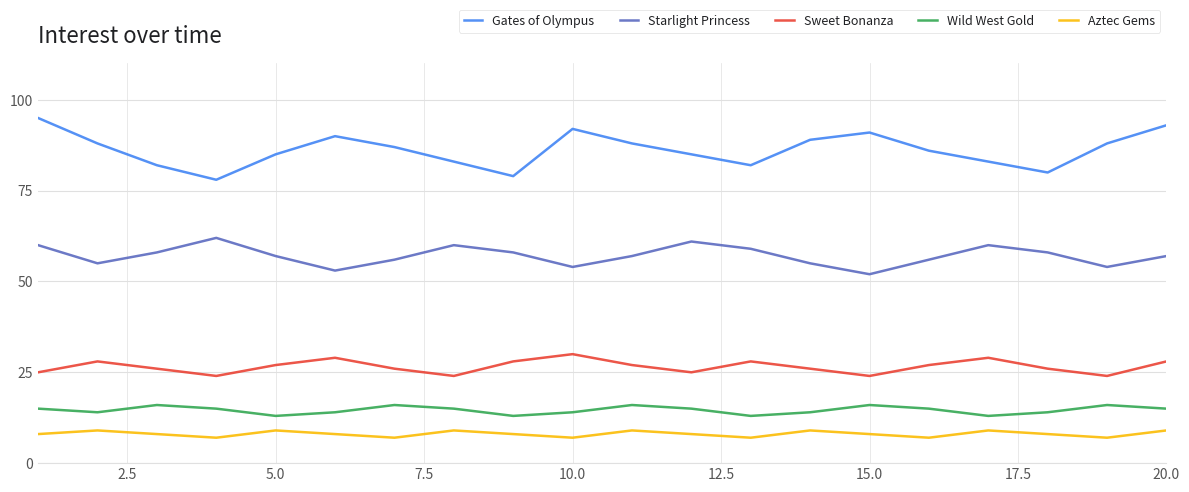

How many categories are shown in the chart?

20